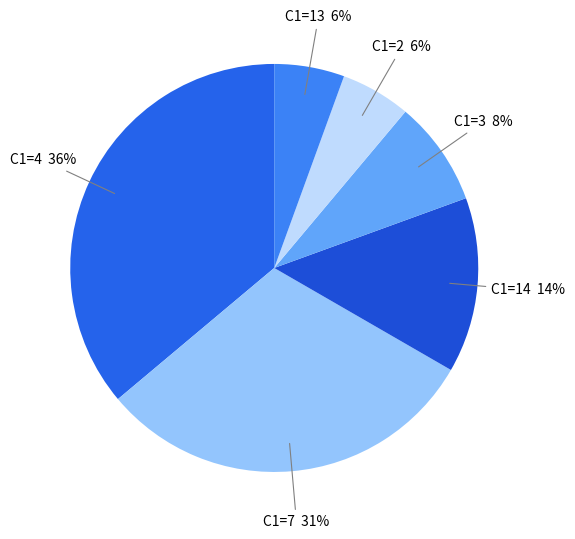

How many segments does this pie chart have?

6